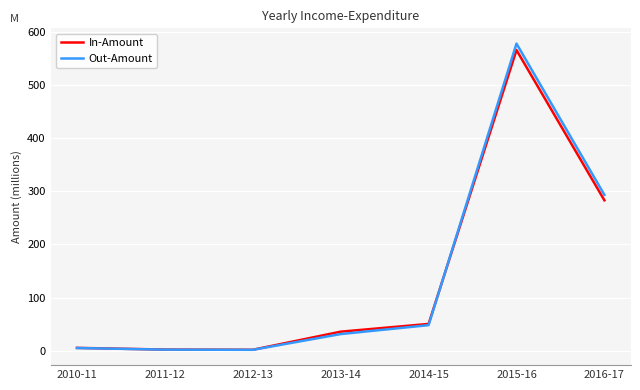

What is the spread (max minus min) of values at 2010-11?

0.3